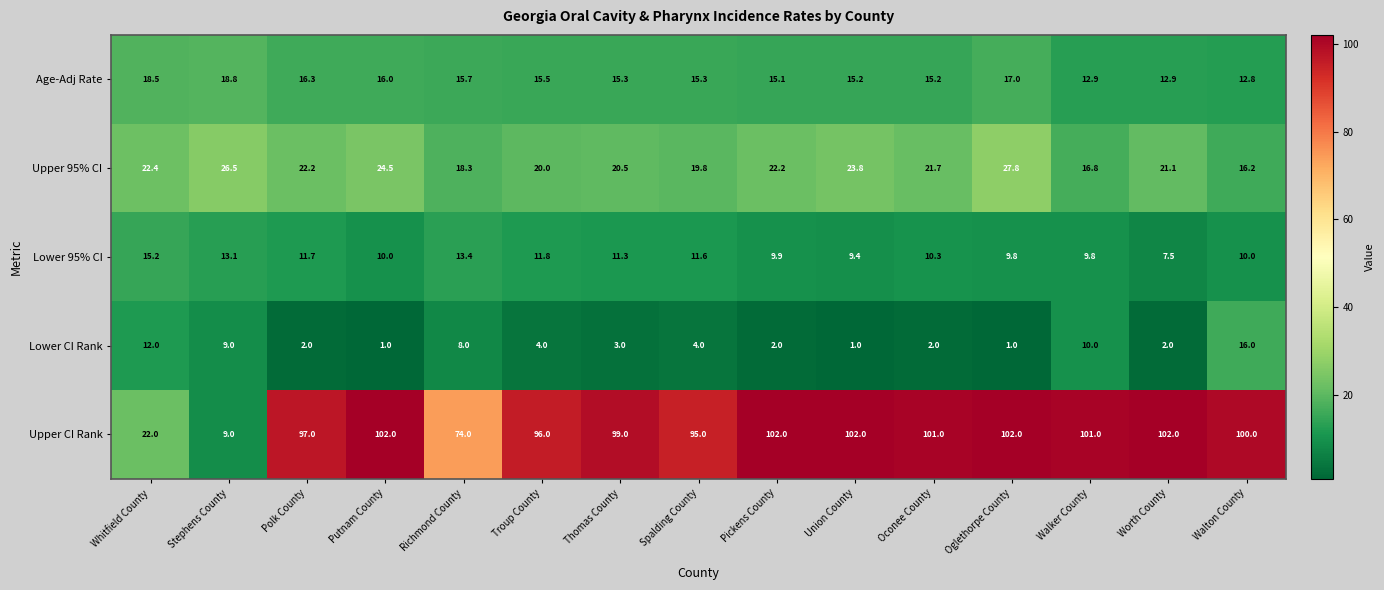

Which category has the lowest value in the Upper 95% CI series?

Walton County